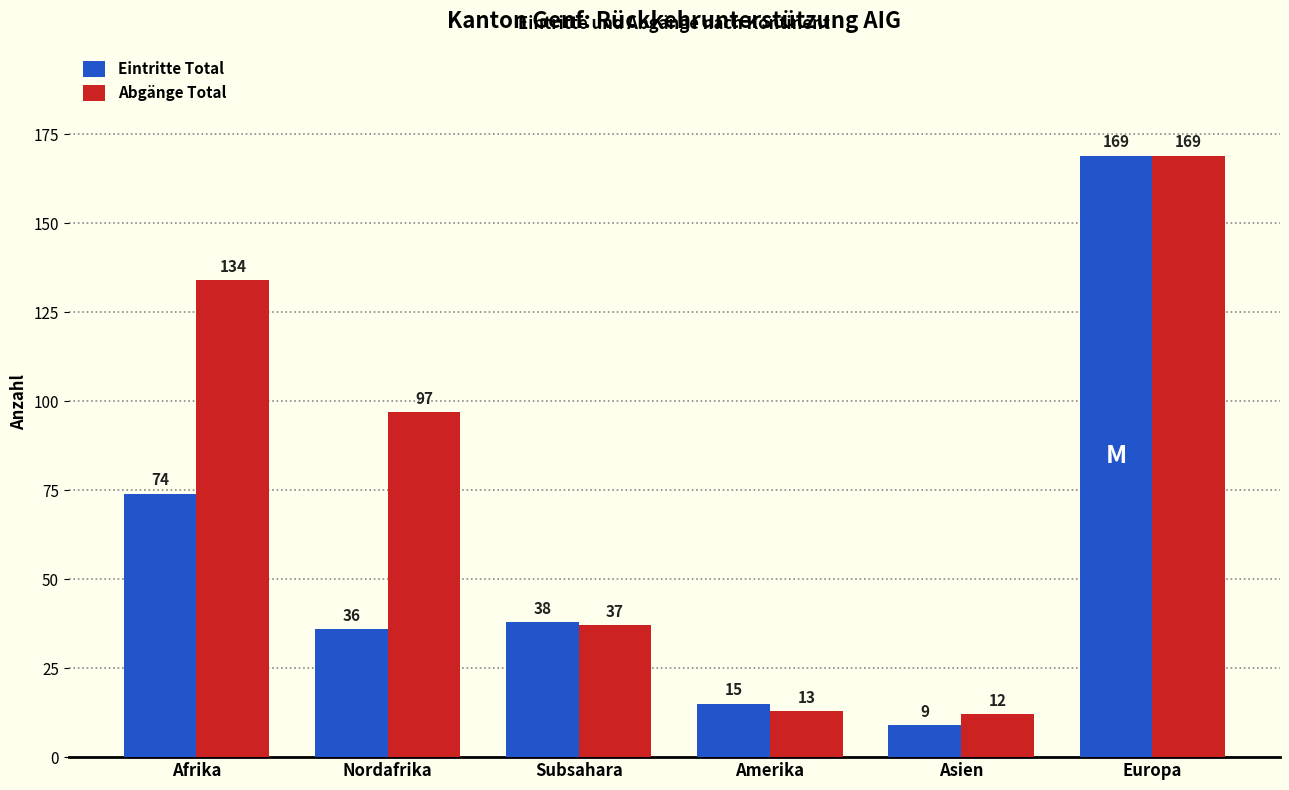

The Abgänge Total series shows 97 at Nordafrika. True or false?

True